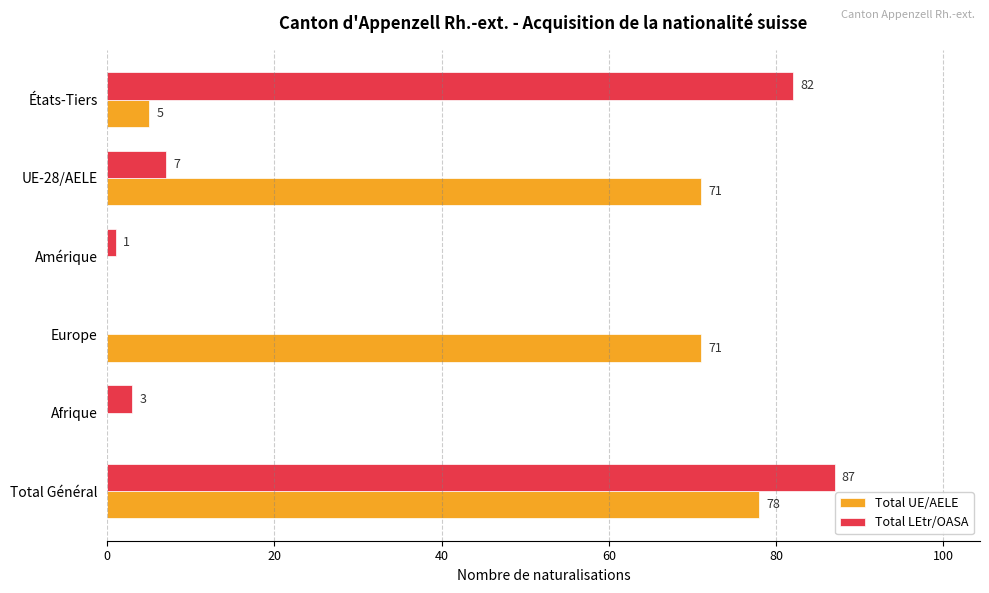

What is the sum of all Total UE/AELE values?

225